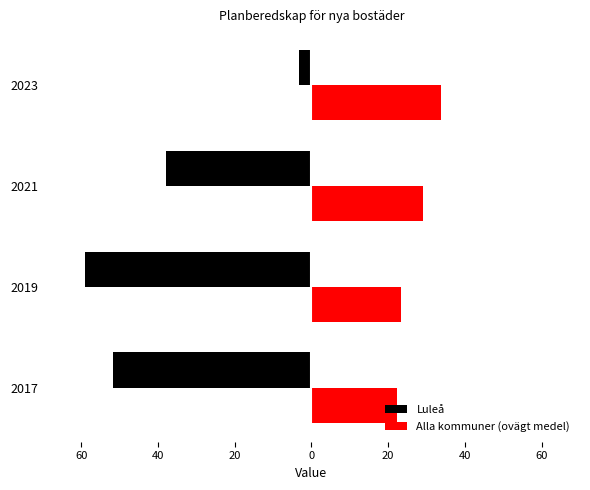

Reading left to right, transcribe all the data shown in this chart.

Luleå: -51.6	-58.9	-38.0	-3.3
Alla kommuner (ovägt medel): 22.2	23.4	29.2	33.7